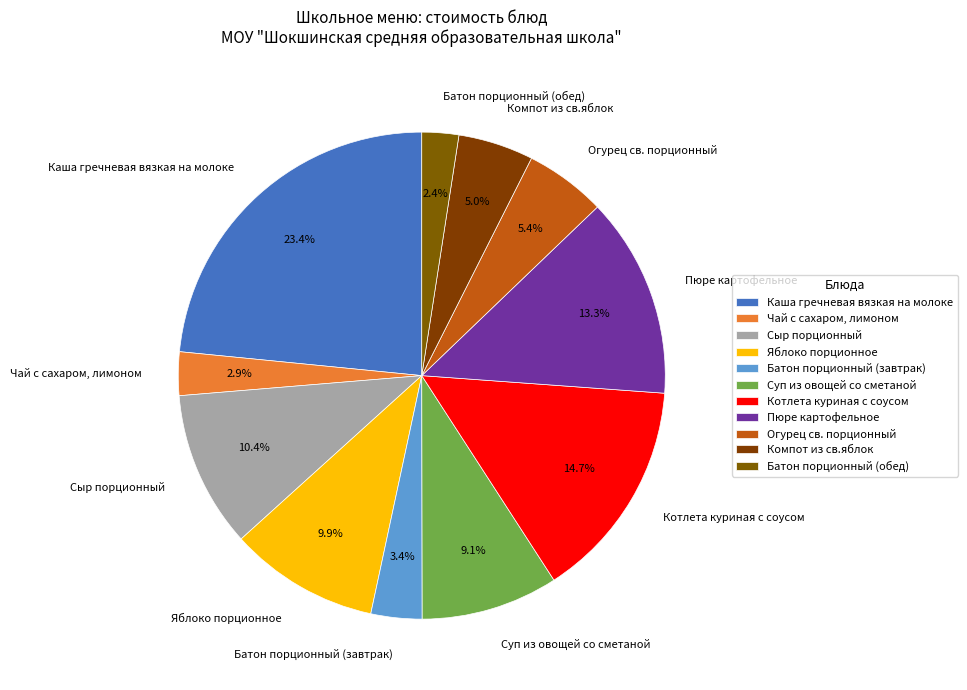

What percentage do Суп из овощей со сметаной and Пюре картофельное together represent?

22.4%